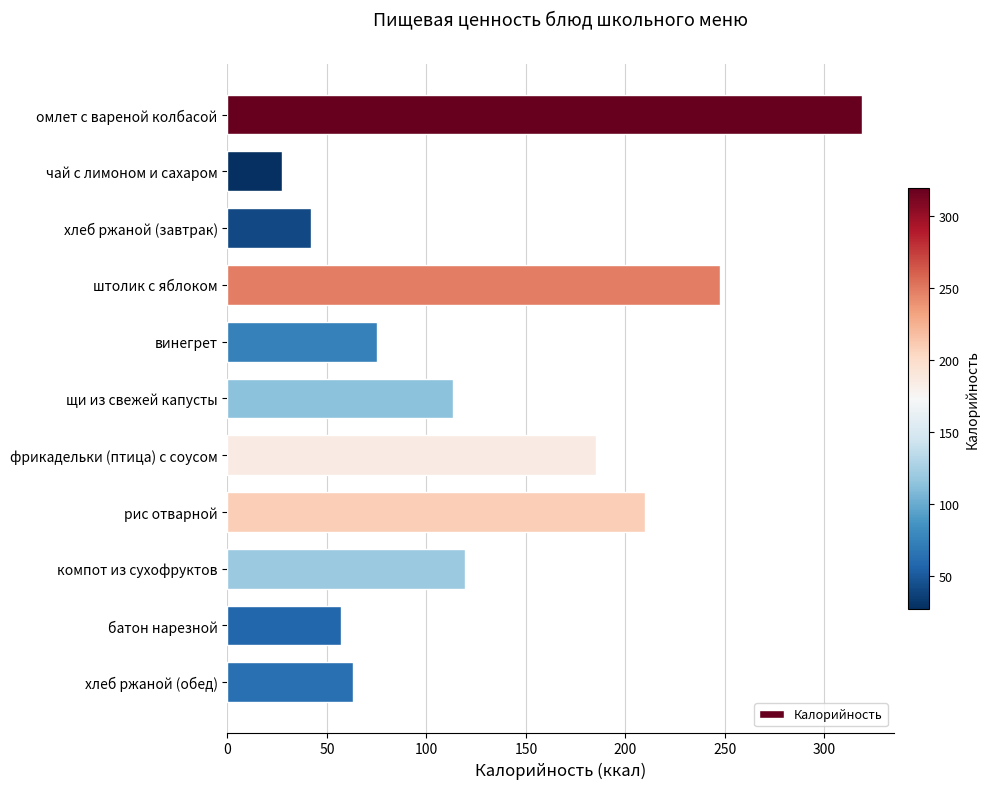

Which label corresponds to the smallest value in the chart?

чай с лимоном и сахаром